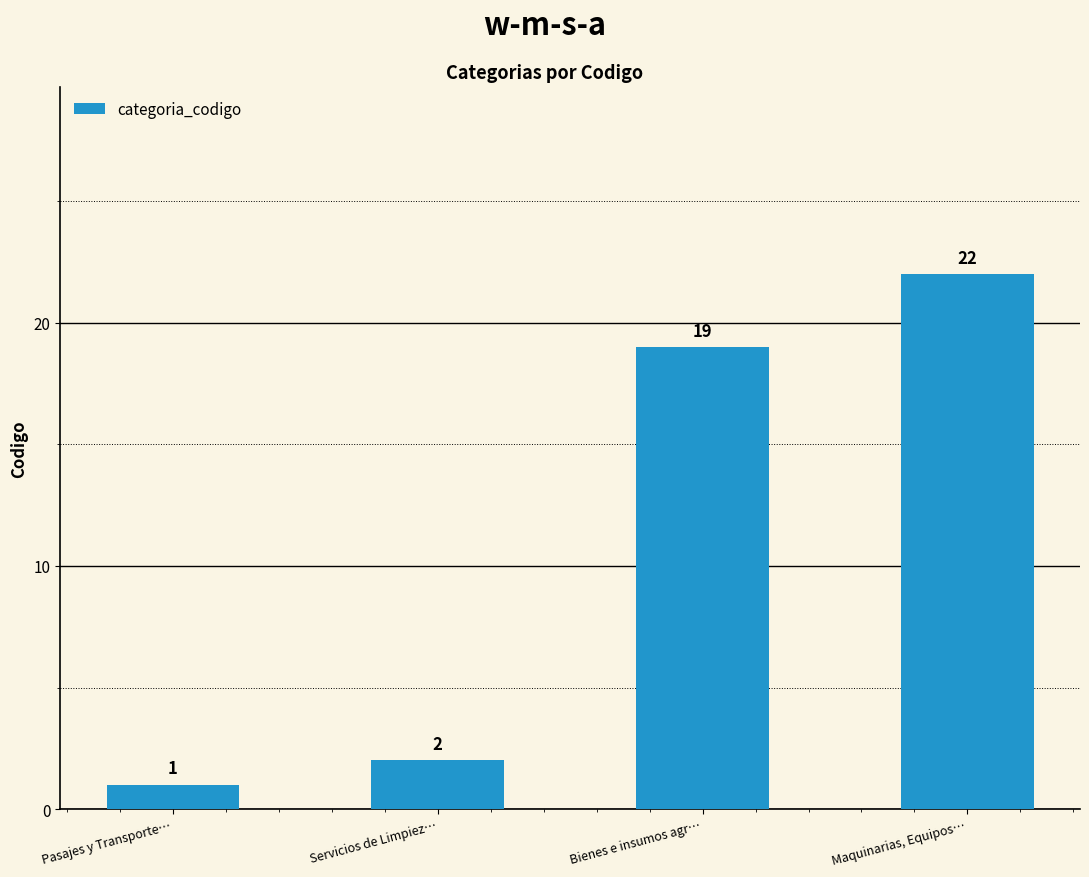

Does the chart contain stacked bars?

No